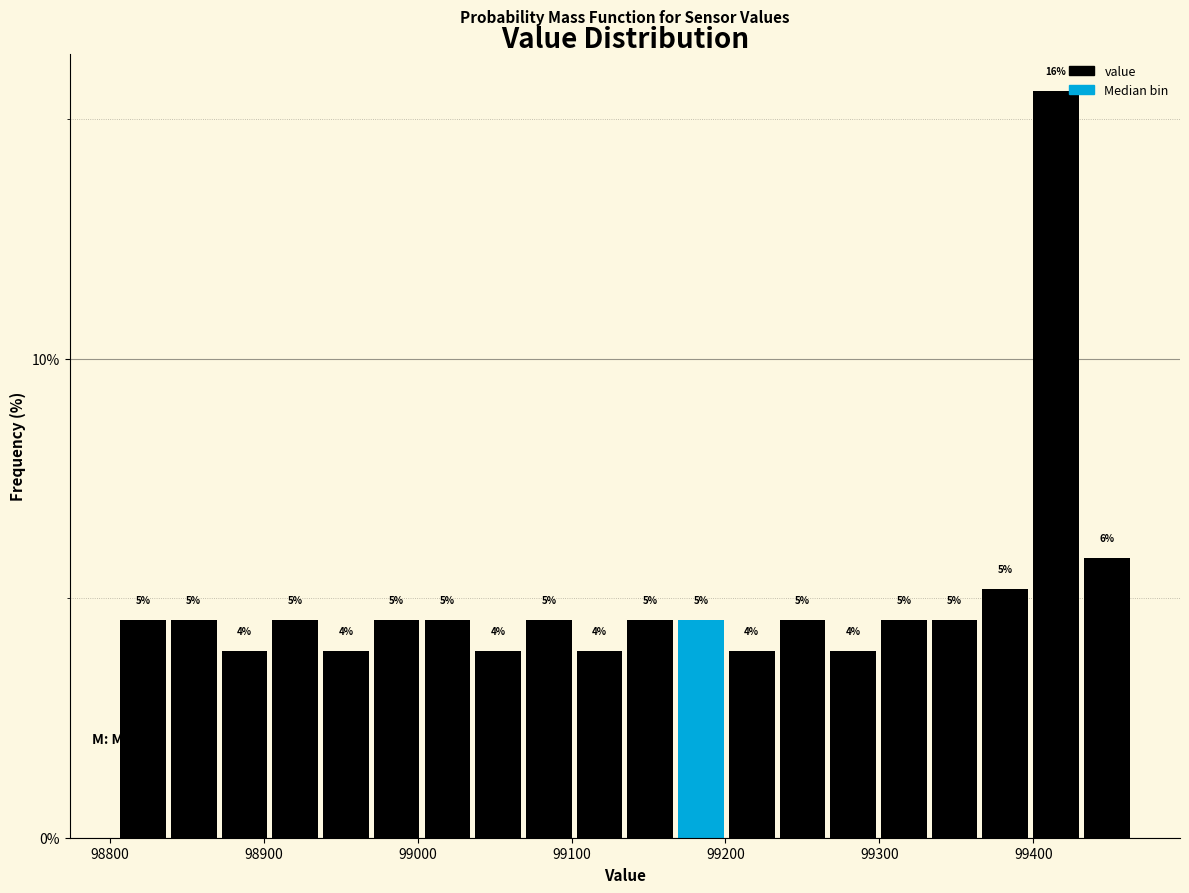

Around what value on the x-axis is the tallest bar? Give the approximate position of its centre, as read against the axis.

99410